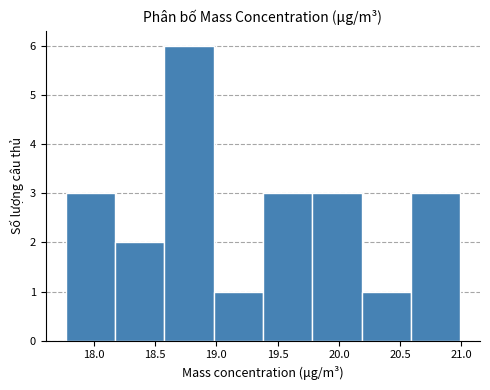

Reading left to right, list every bar in this chart as the range it spans on the x-axis followed by its height. Neither the bar edges nor the heights are printed on the chart, so give them approximately, as read against the axes.

17.75 to 18.15: 3
18.15 to 18.60: 2
18.60 to 19.00: 6
19.00 to 19.40: 1
19.40 to 19.80: 3
19.80 to 20.20: 3
20.20 to 20.60: 1
20.60 to 21.00: 3